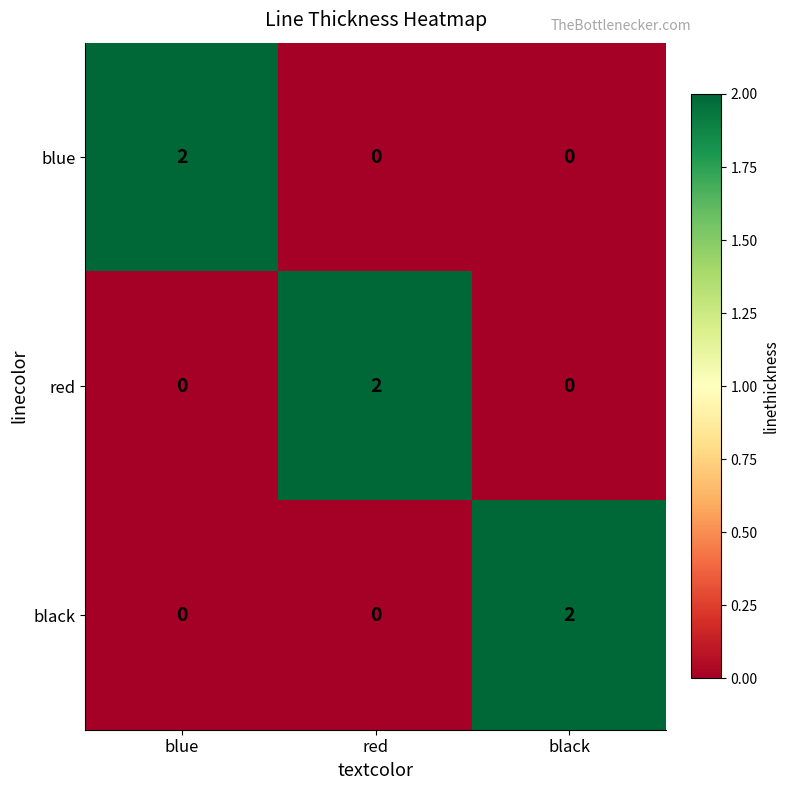

Which category has the highest value in the red series?

red